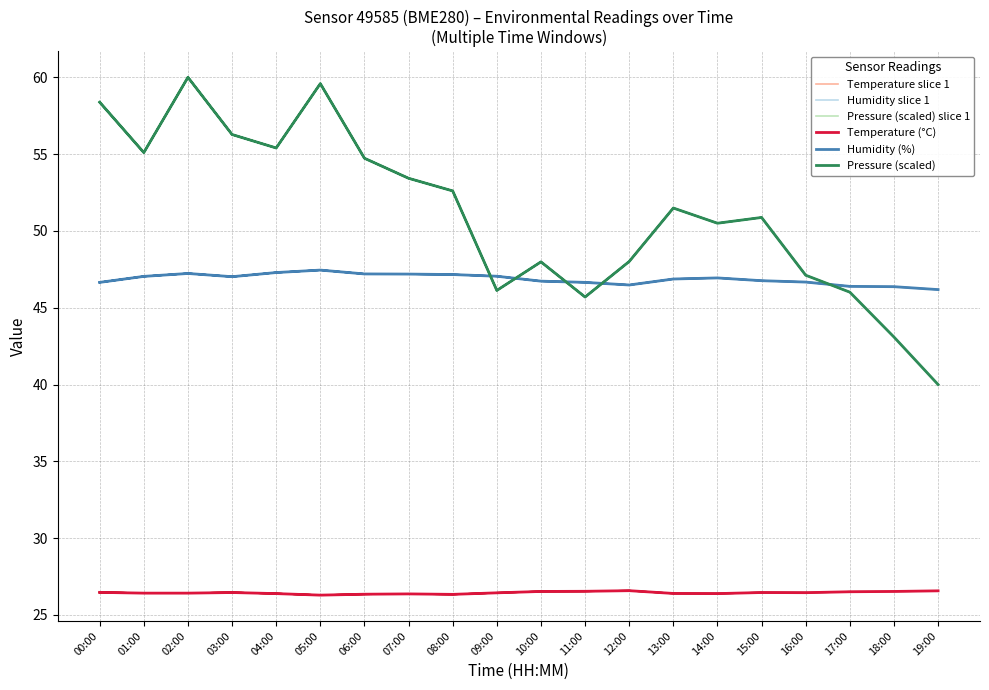

Is the value of Pressure (scaled) at 14:00 greater than the value of Temperature (°C) at 17:00?

Yes